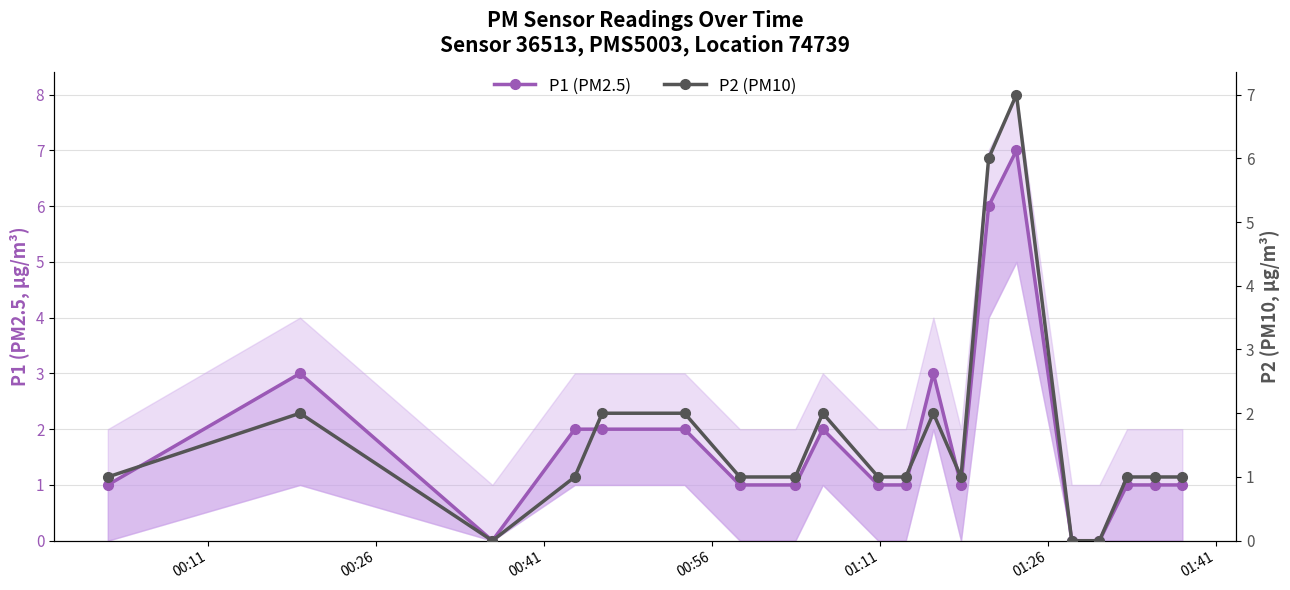

What is the difference between the second highest and second lowest values in the P1 (PM2.5) series?

6